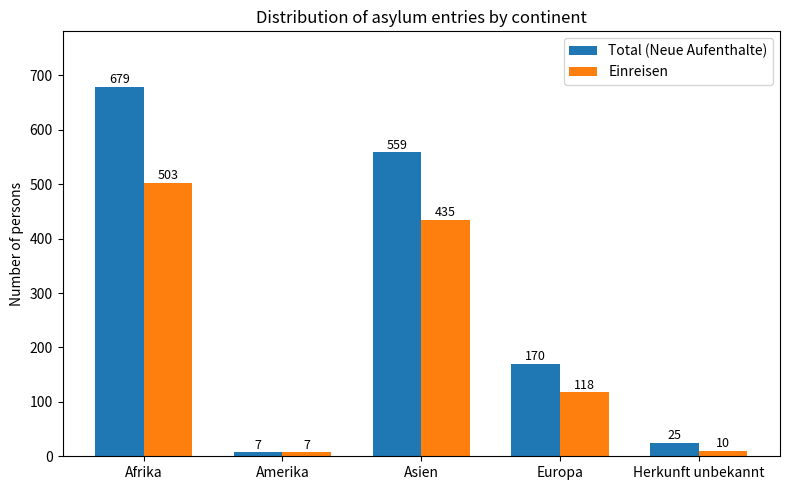

What is the sum of the Einreisen values at Amerika and Europa?

125